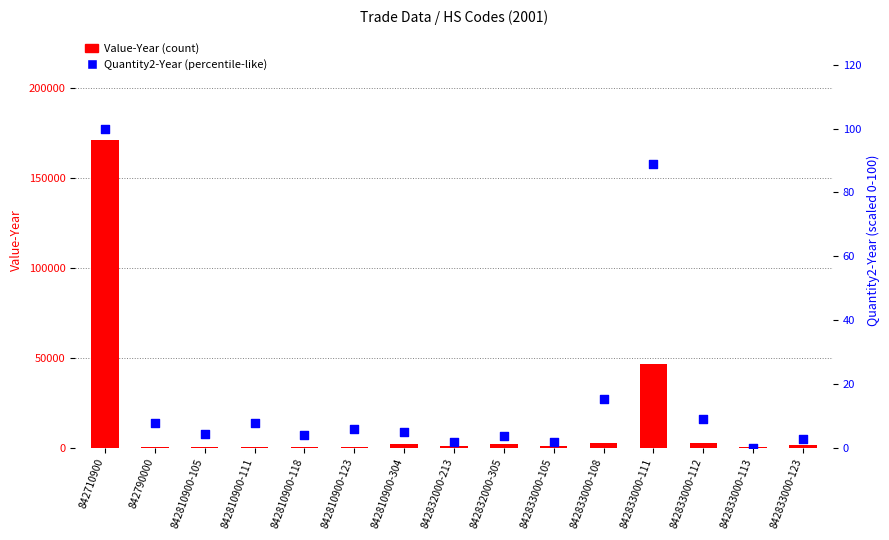

At which category is the sum across all series the highest?

842710900